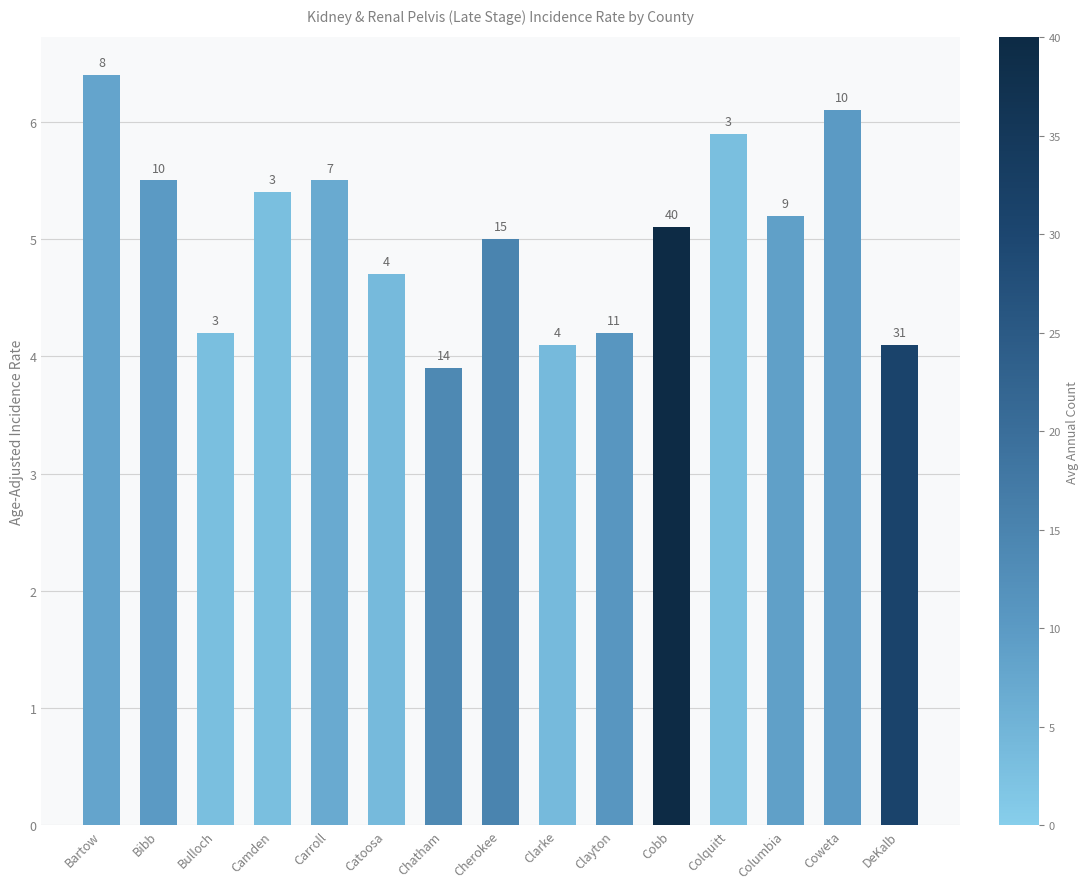

True or false: the data shows 7.0 at DeKalb.

False